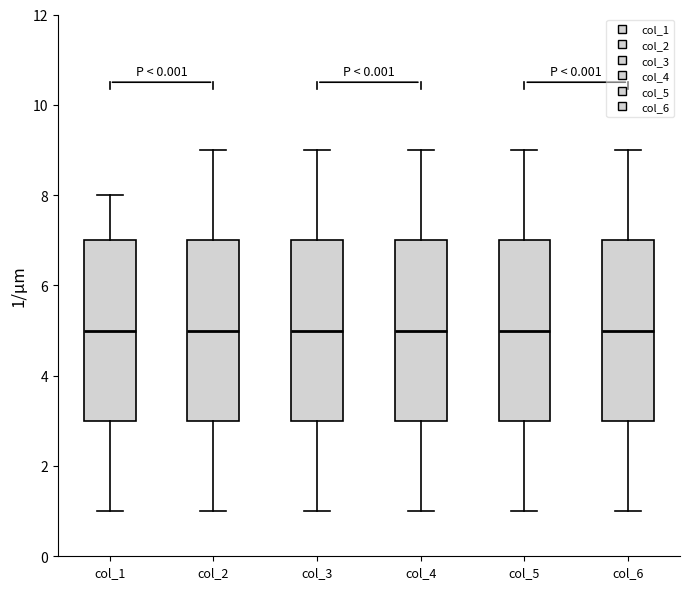

Where does the lower whisker of the box for col_2 end on the y-axis? The values are not printed on the chart, so give them approximately, as read against the axis.

1